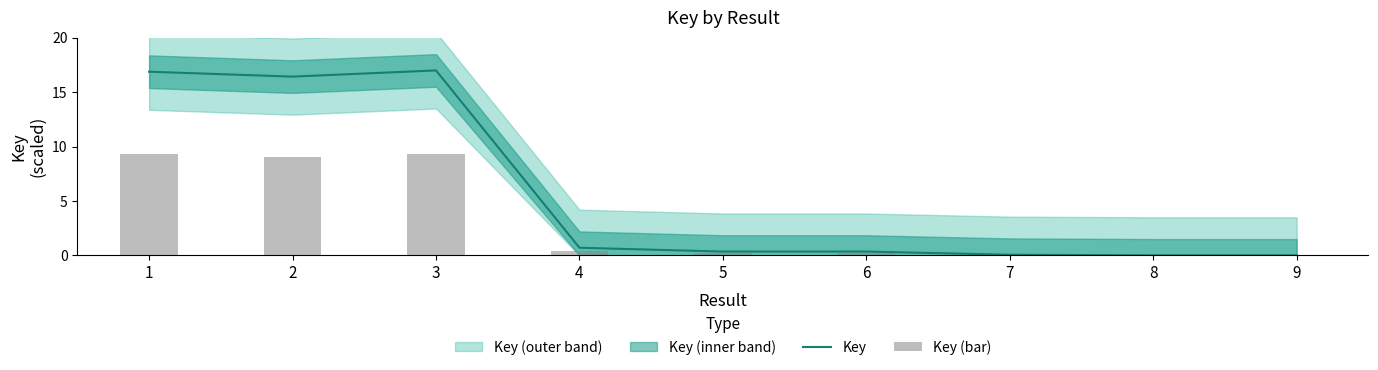

Are the bars horizontal?

No